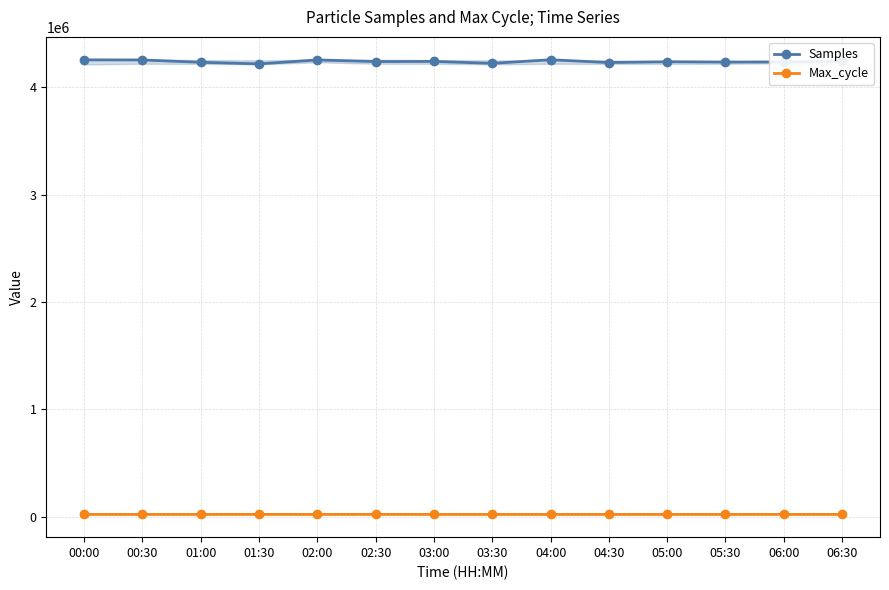

How many data points does each series have?

14